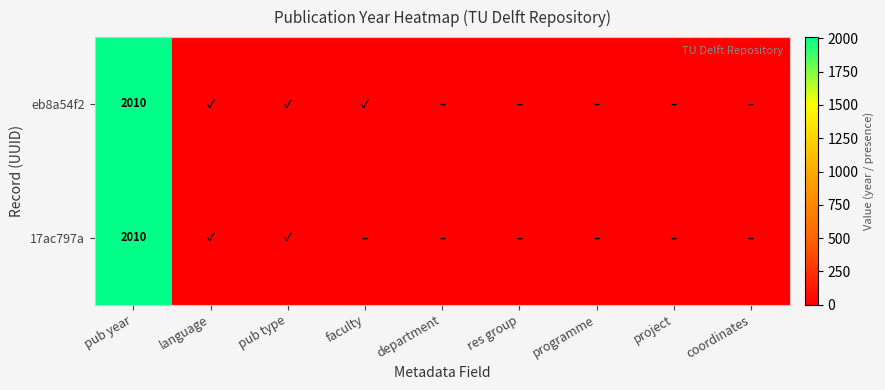

Is it true that eb8a54f2 equals 2010 at pub year?

True